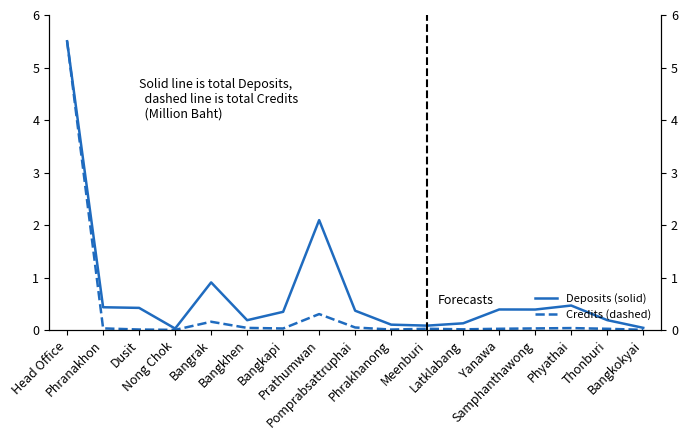

Between Pomprabsattruphai and Latklabang, which is larger?

Pomprabsattruphai